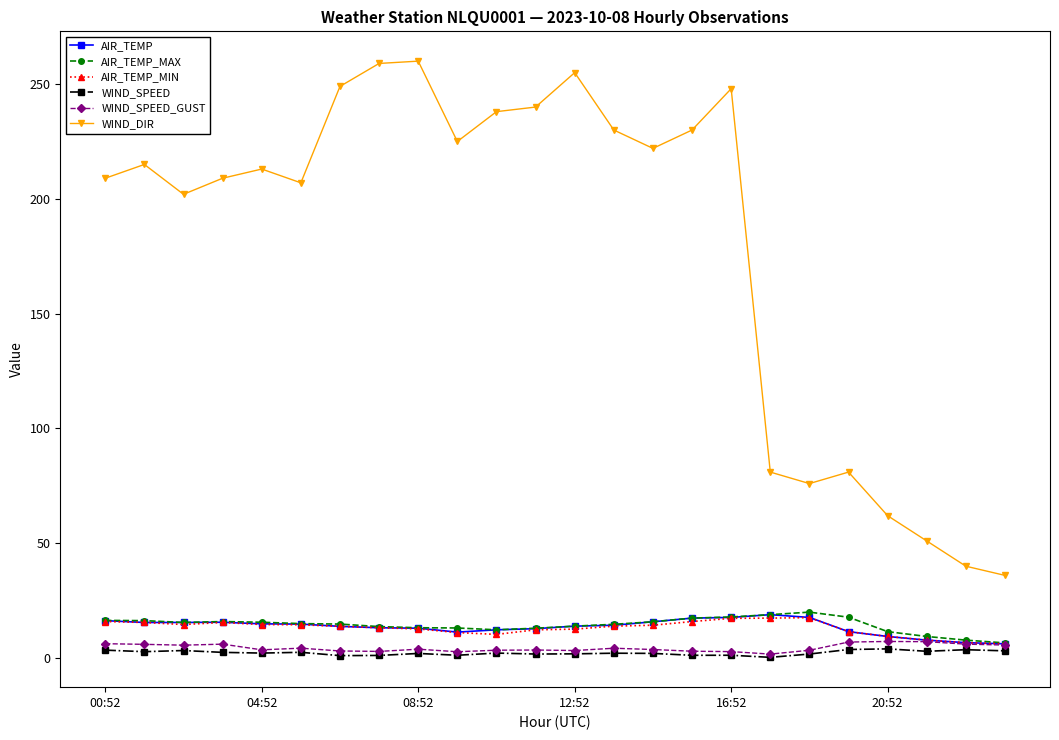

Which series has the widest spread of values?

WIND_DIR